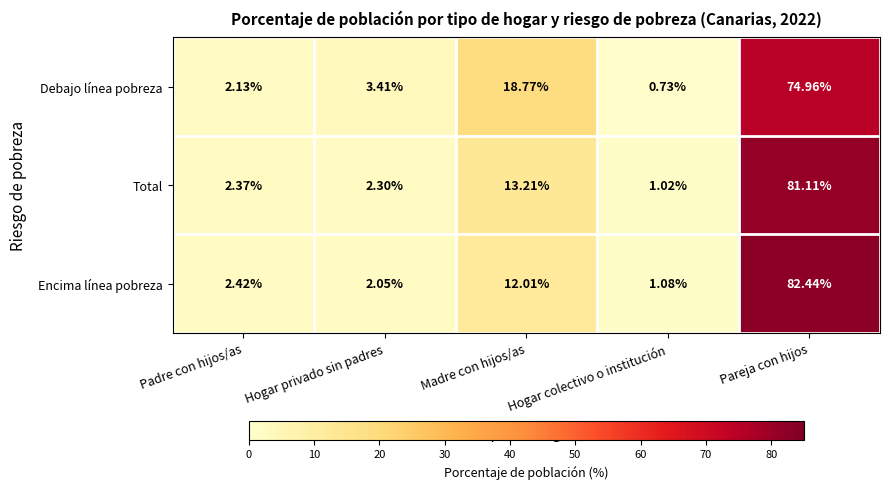

Which series has the largest range (max minus min)?

Encima línea pobreza